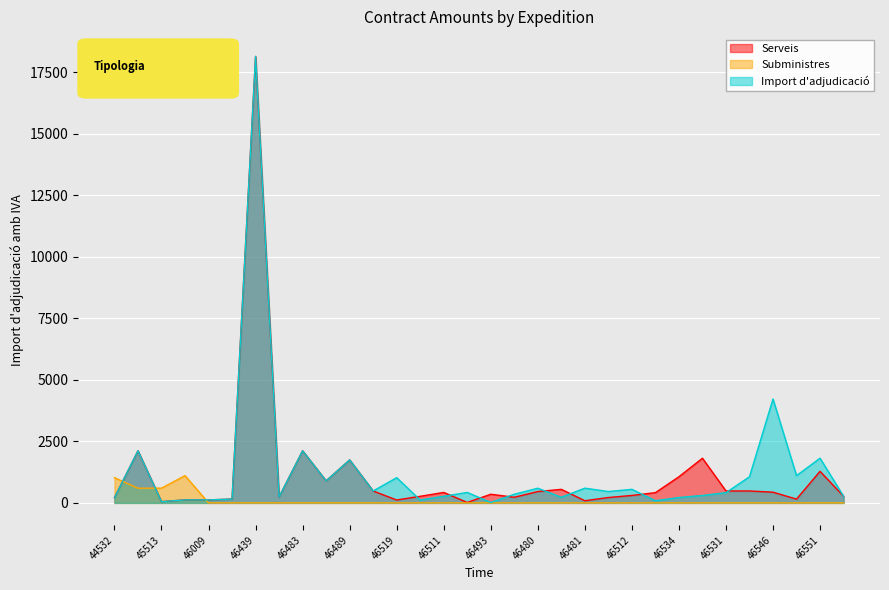

Between 46546 and 46512, which is larger?

46546